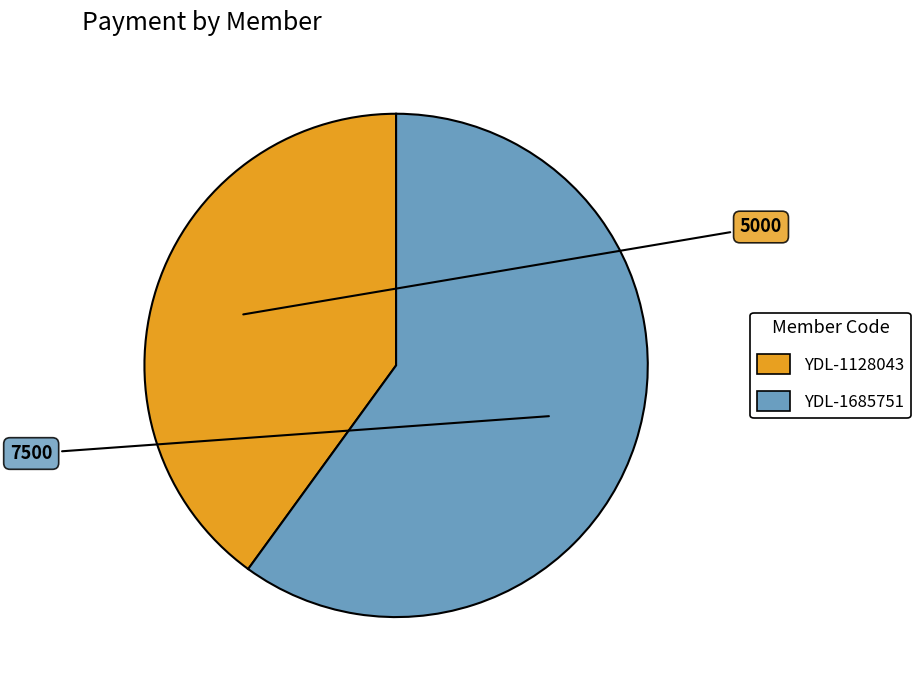

Which category has the biggest portion of the pie?

YDL-1685751